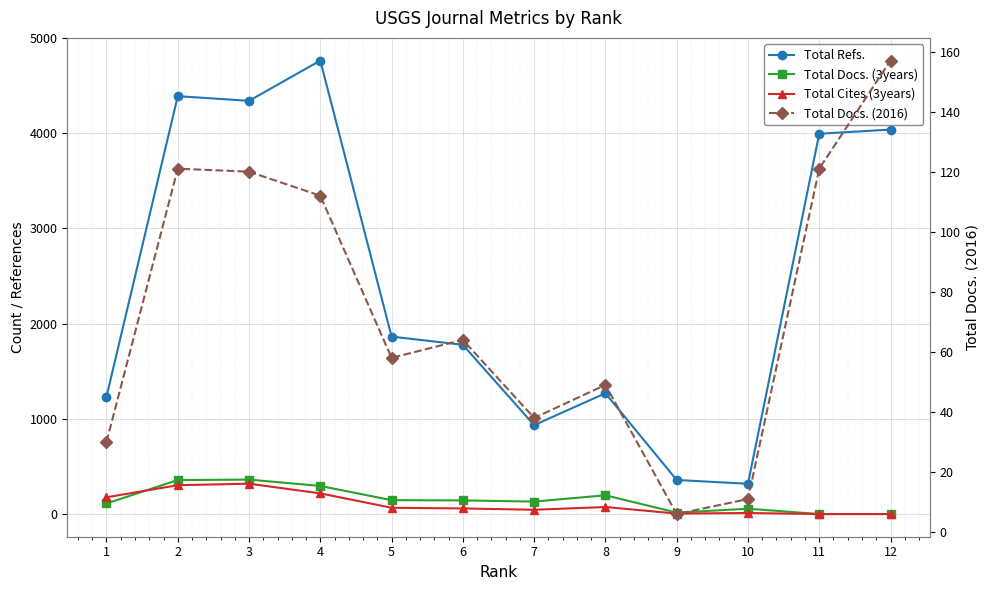

Which series has the largest total across all categories?

Total Refs.